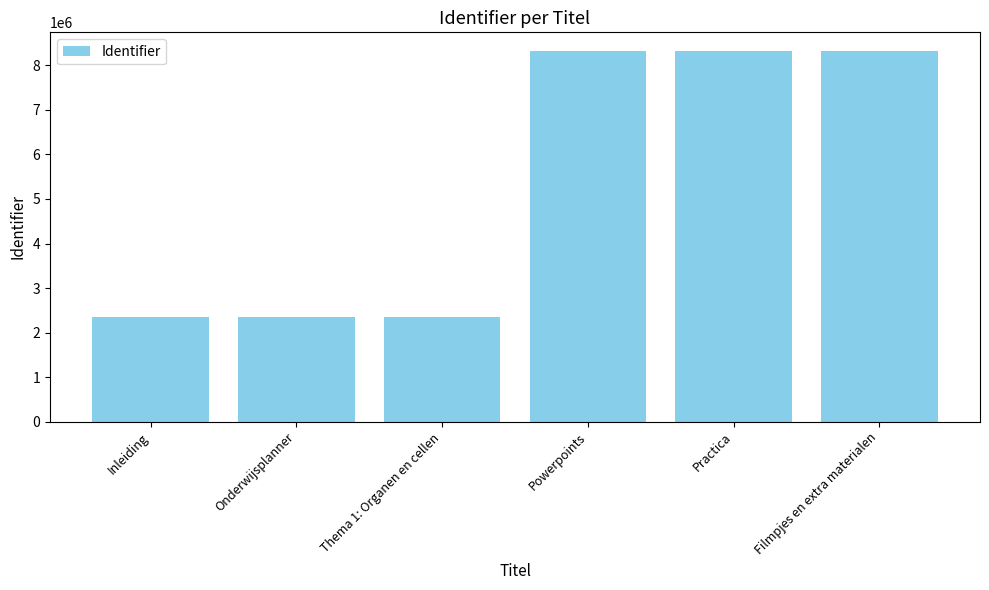

What is the minimum value shown in the chart?

2353444